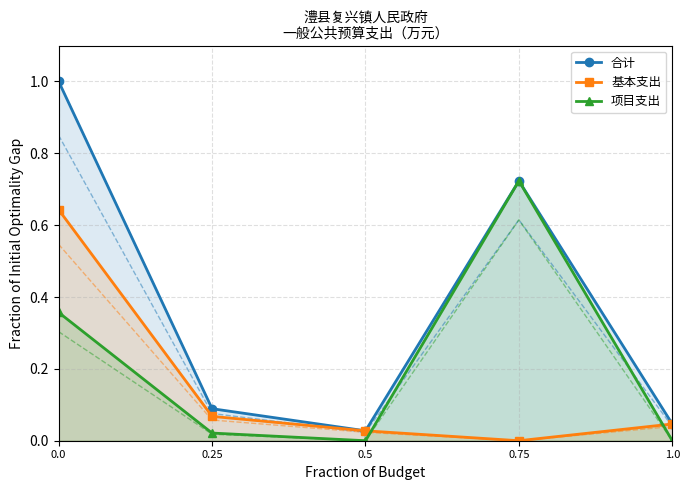

What is the value of the 基本支出 point at the 1st from the left?

0.6